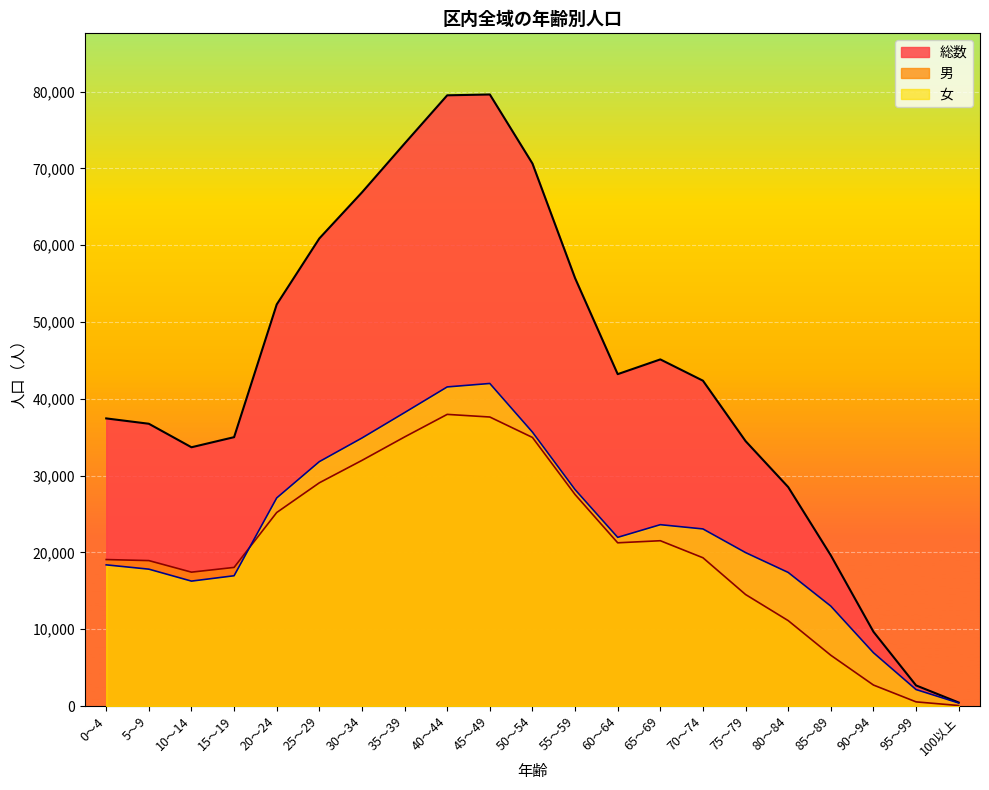

True or false: 総数 and 男 cross at least once.

False